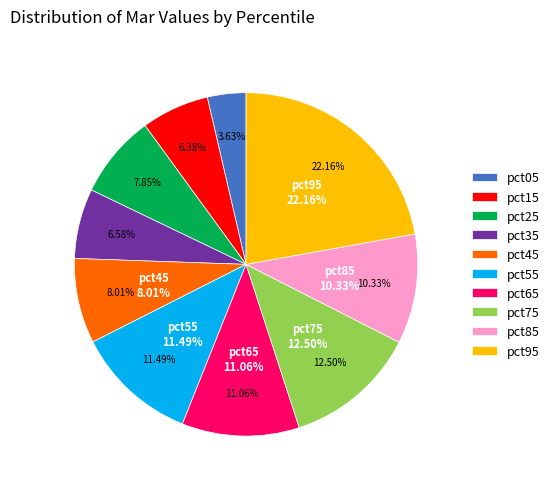

Is pct25 the majority of the pie?

No